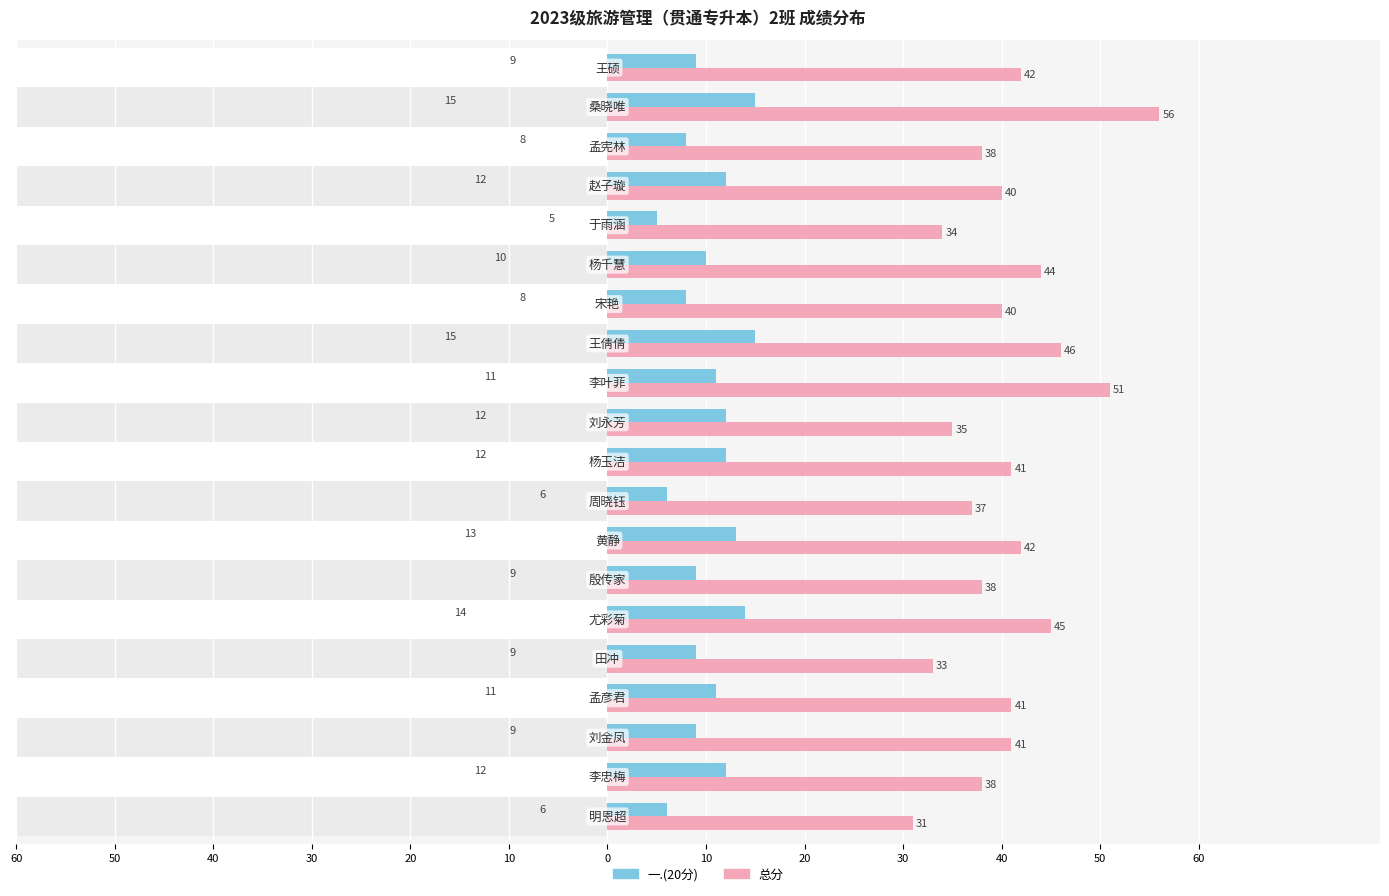

Rank the series by their average value, from lowest to highest.

一.(20分), 总分